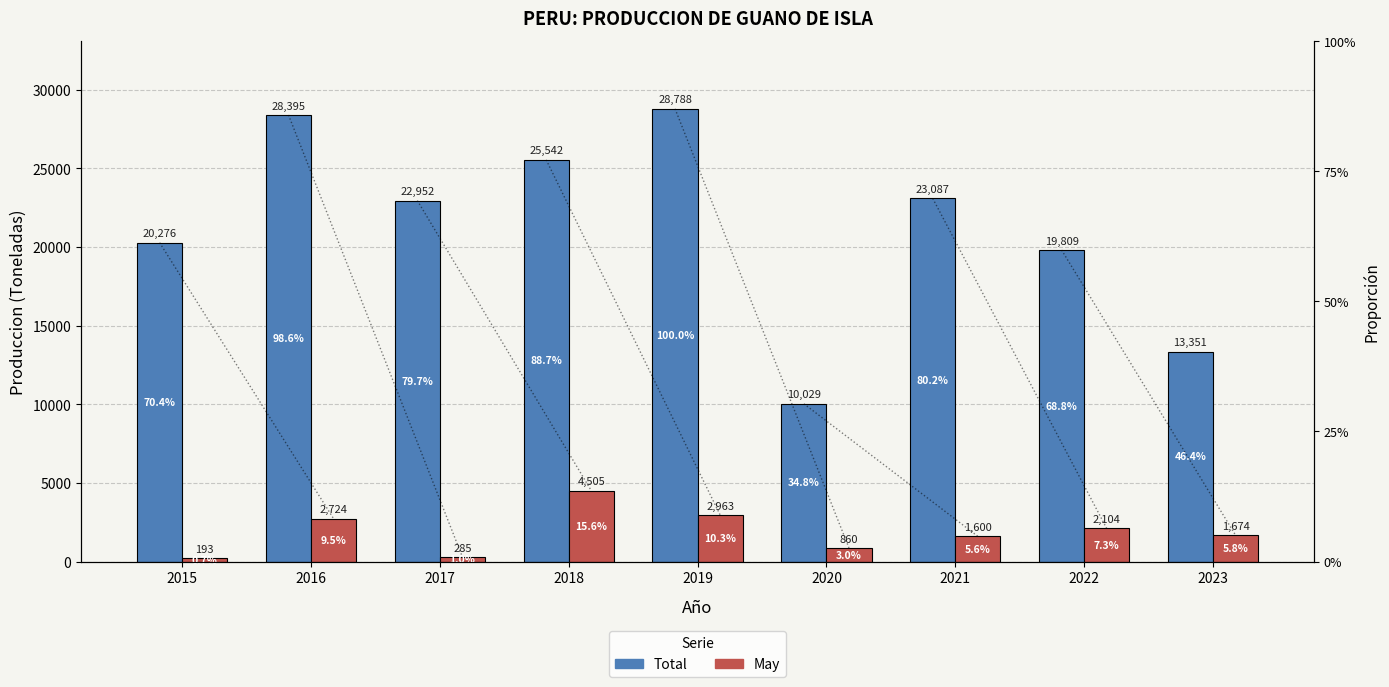

Which series has the largest total across all categories?

Total